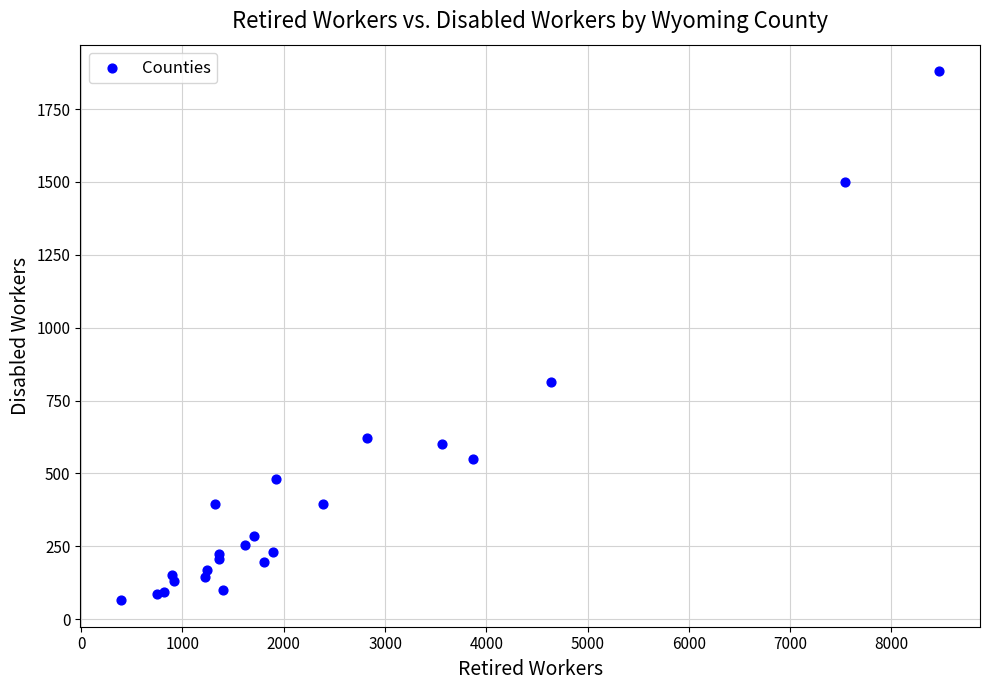

What Y value in the scatter plot is closest to 972?

815